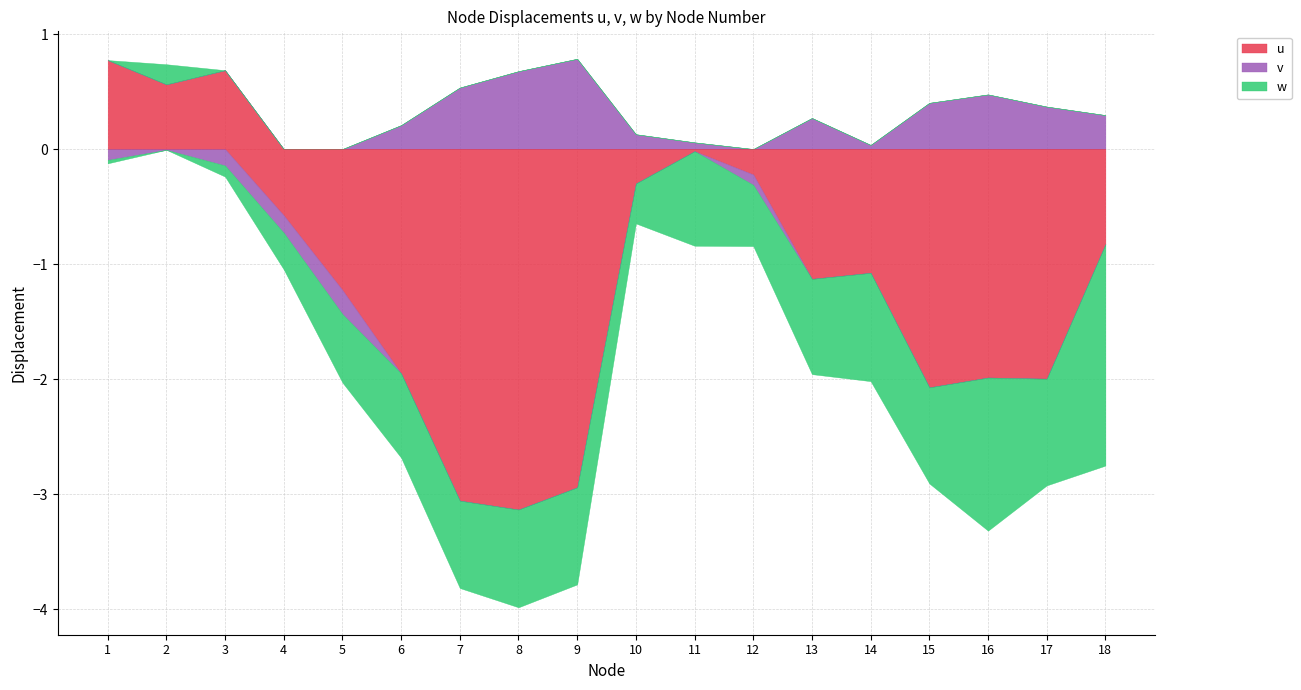

How many lines are shown in the chart?

3